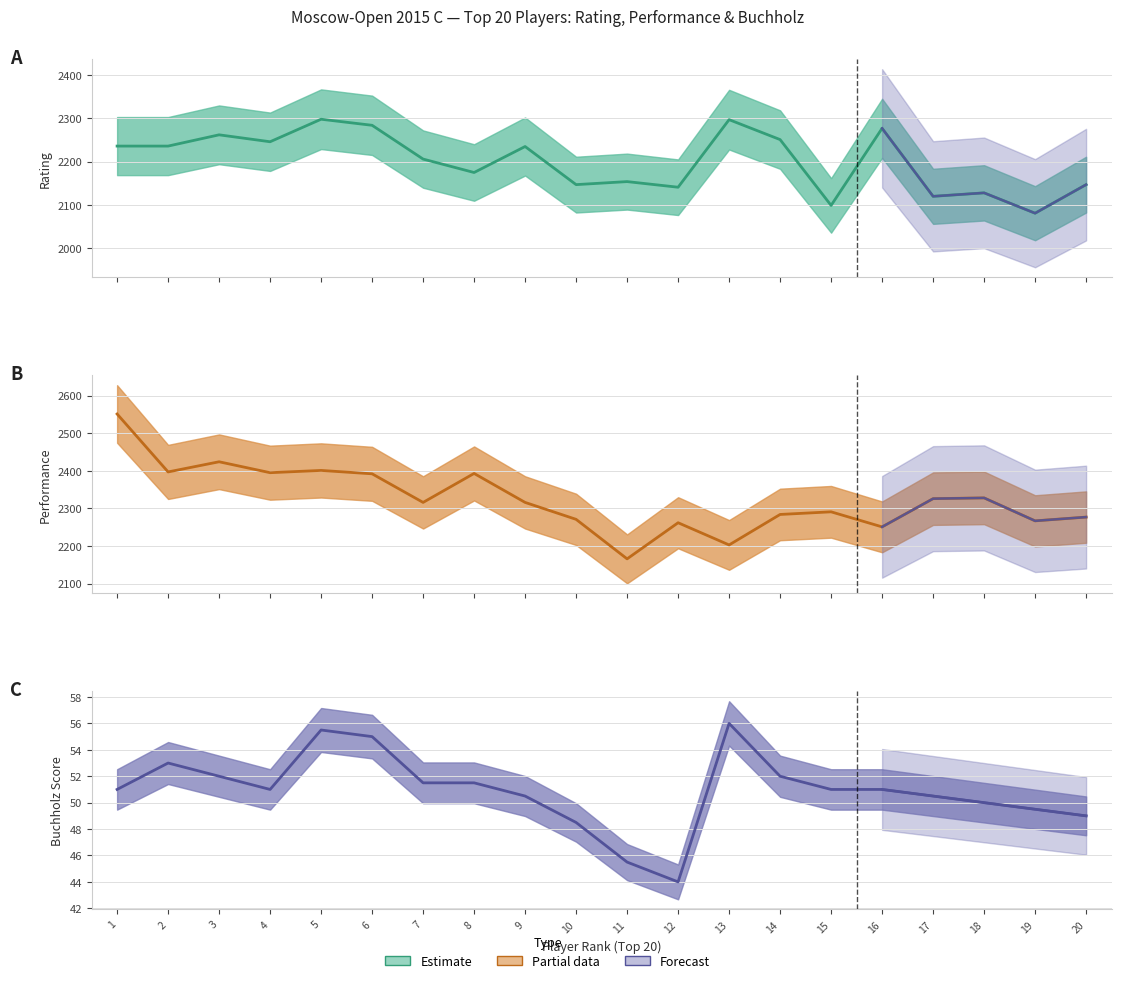

At which category does the chart reach its minimum across all series?

12